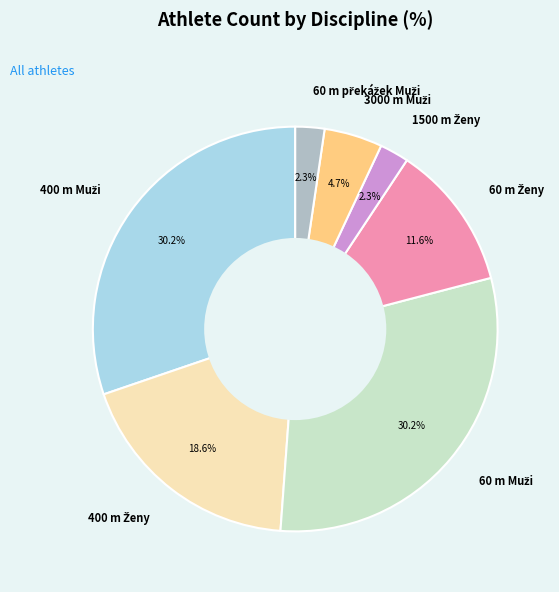

Does any single category account for the majority?

No